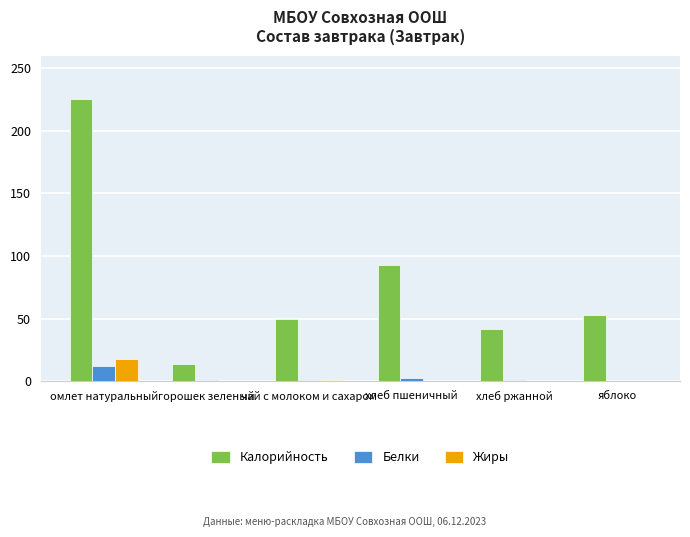

What is the sum of all Белки values?

18